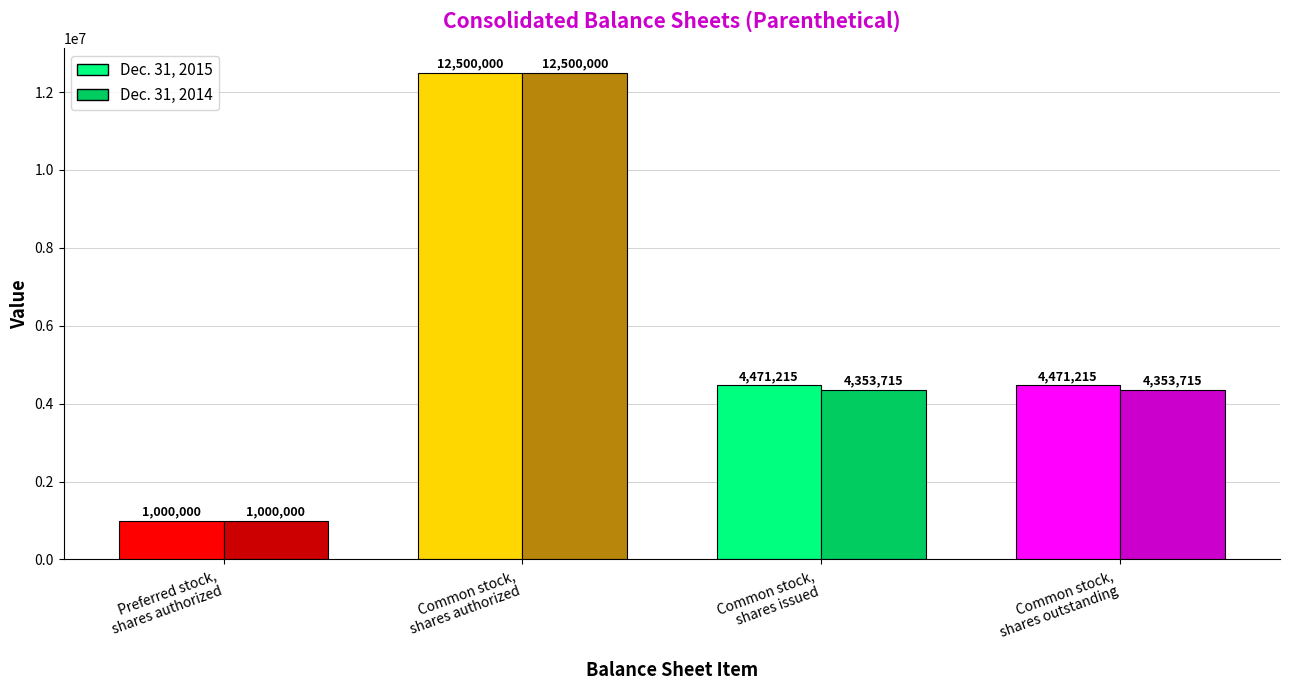

Which series has the largest range (max minus min)?

Dec. 31, 2015